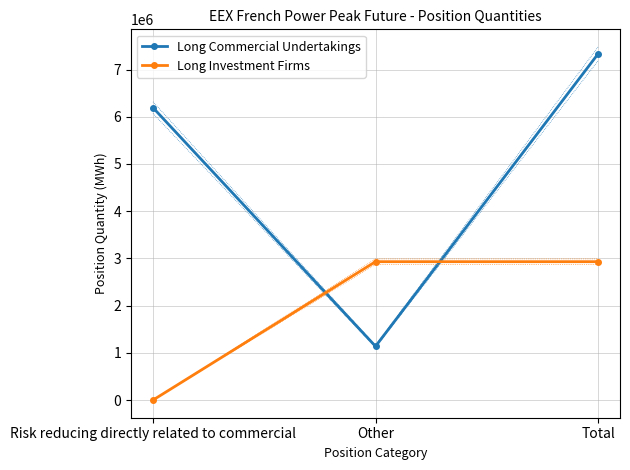

Is the value of Long Commercial Undertakings at Other greater than the value of Long Investment Firms at Risk reducing directly related to commercial?

Yes